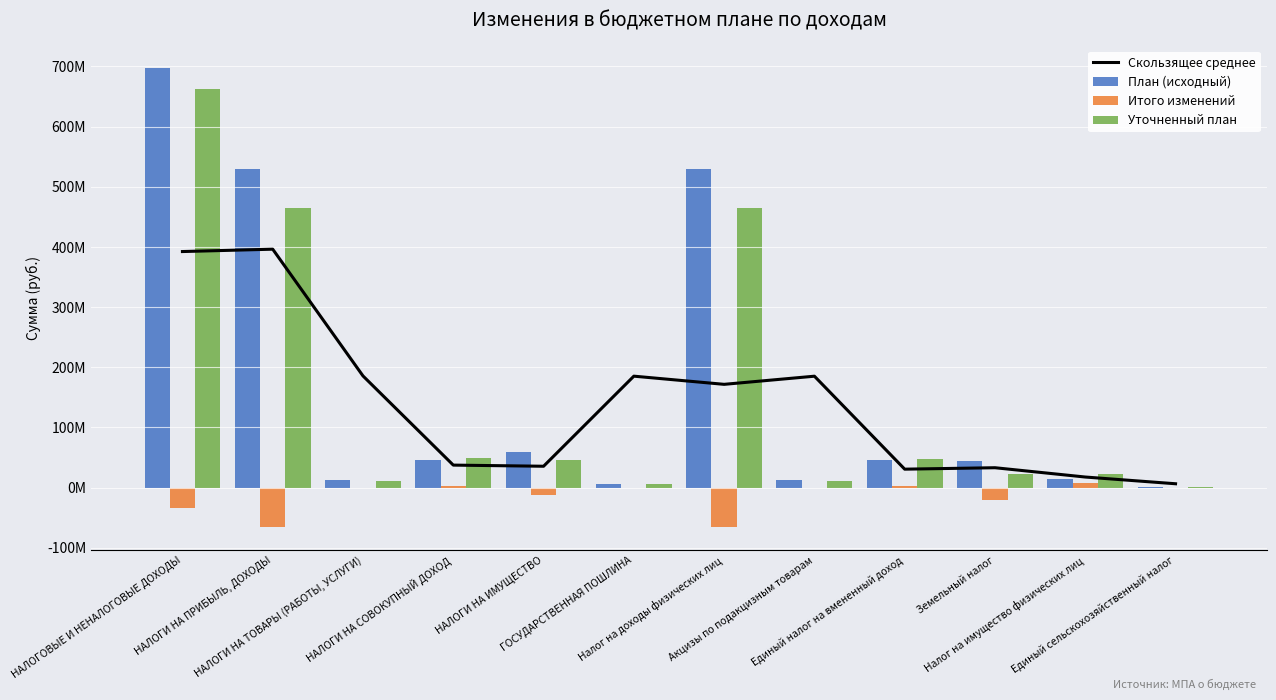

What is the greatest value displayed?

696.9